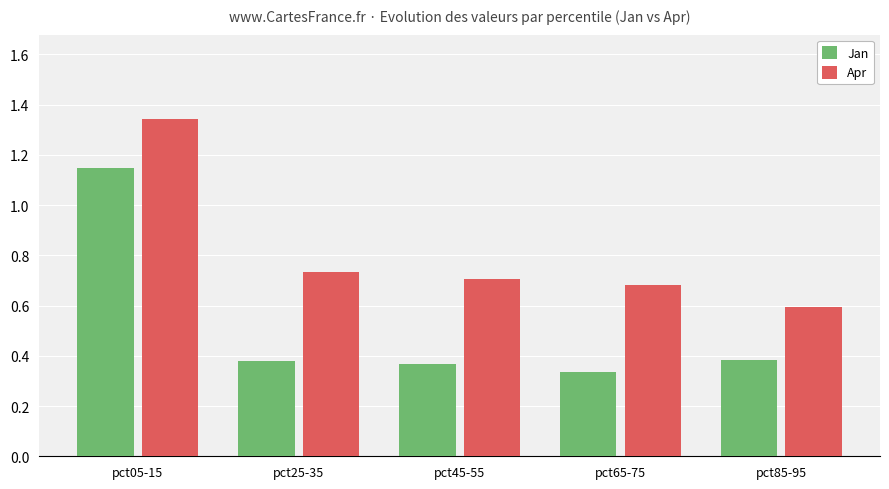

The Apr series shows 0.2 at pct65-75. True or false?

False